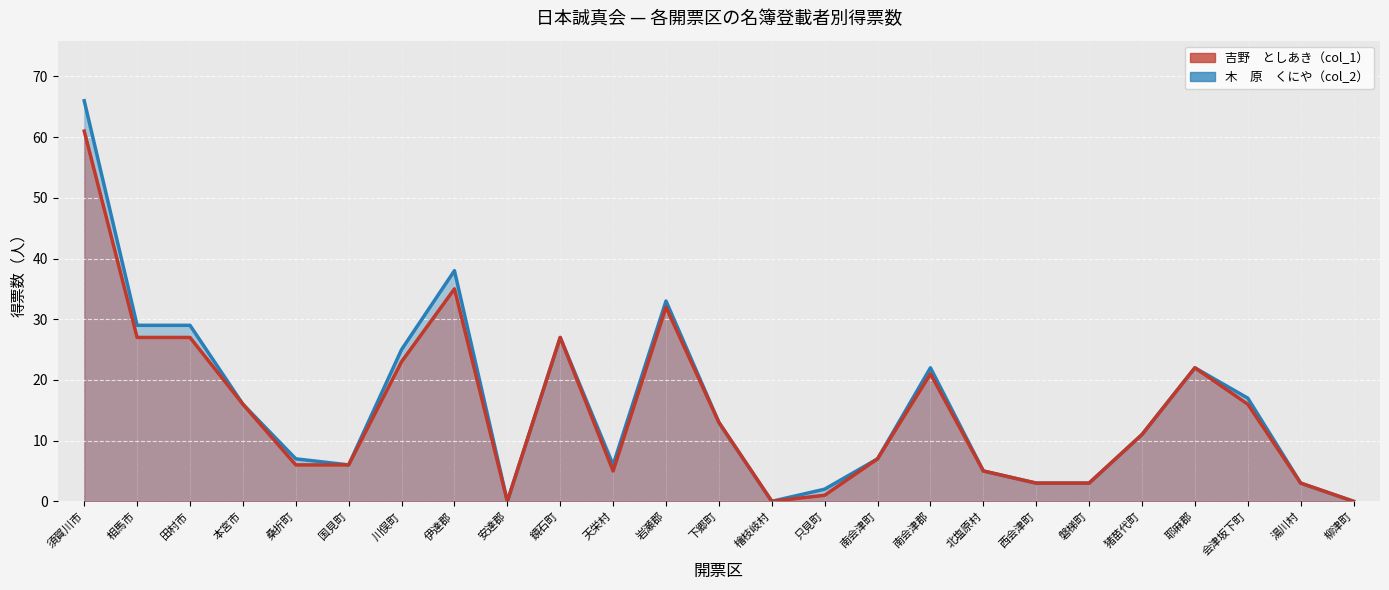

What is the difference between the second highest and minimum values in the 木　原　くにや（col_2） series?

38